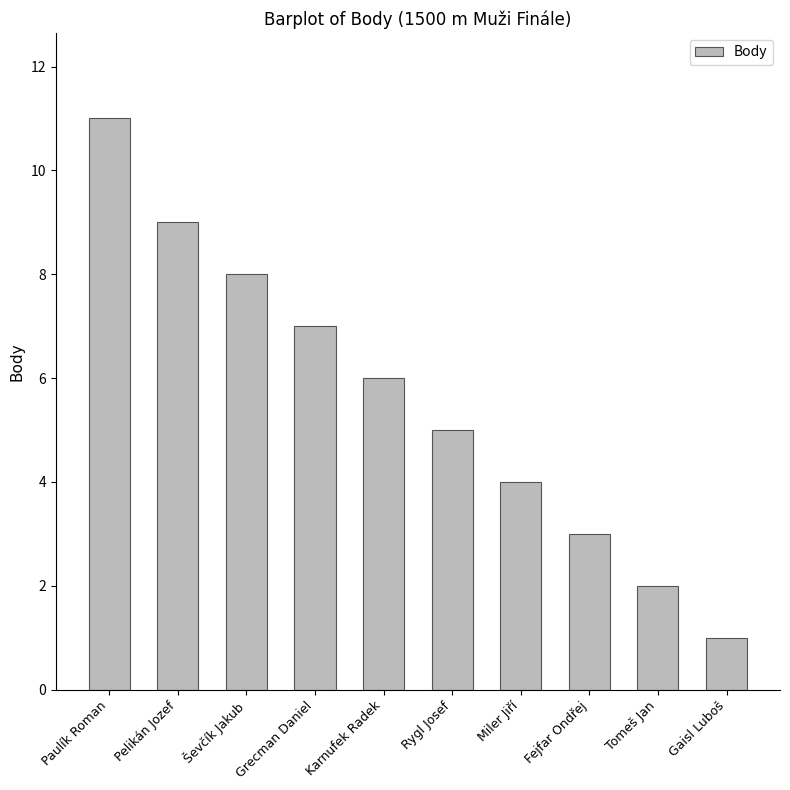

Rank the categories by value from lowest to highest.

Gaisl Luboš, Tomeš Jan, Fejfar Ondřej, Miler Jiří, Rygl Josef, Karnufek Radek, Grecman Daniel, Ševčík Jakub, Pelikán Jozef, Paulík Roman